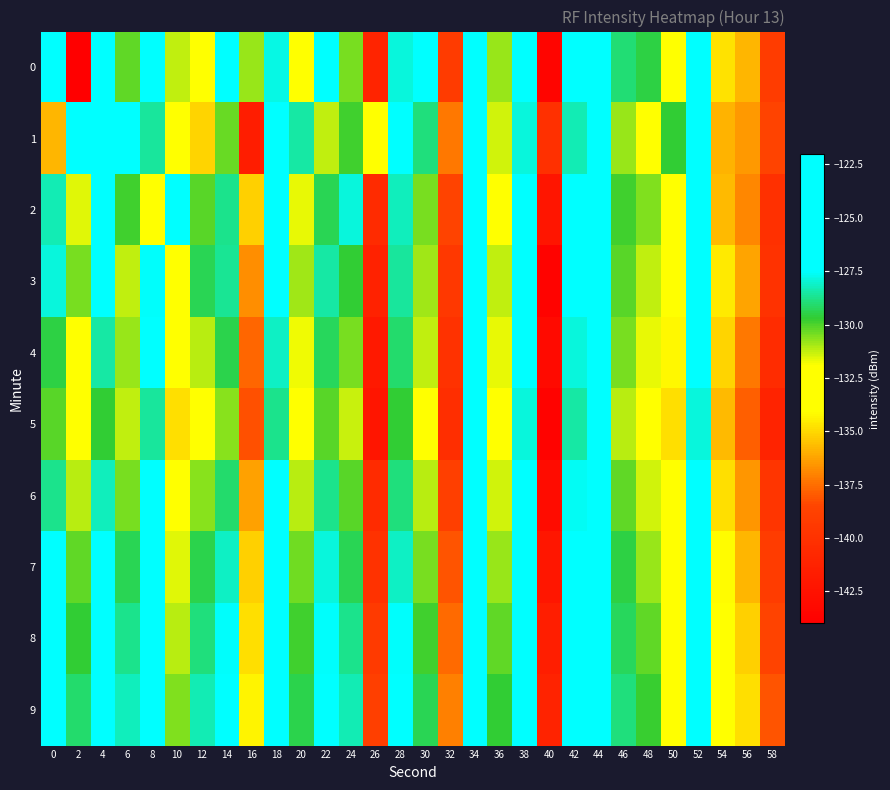

How many distinct data groups are displayed?

10